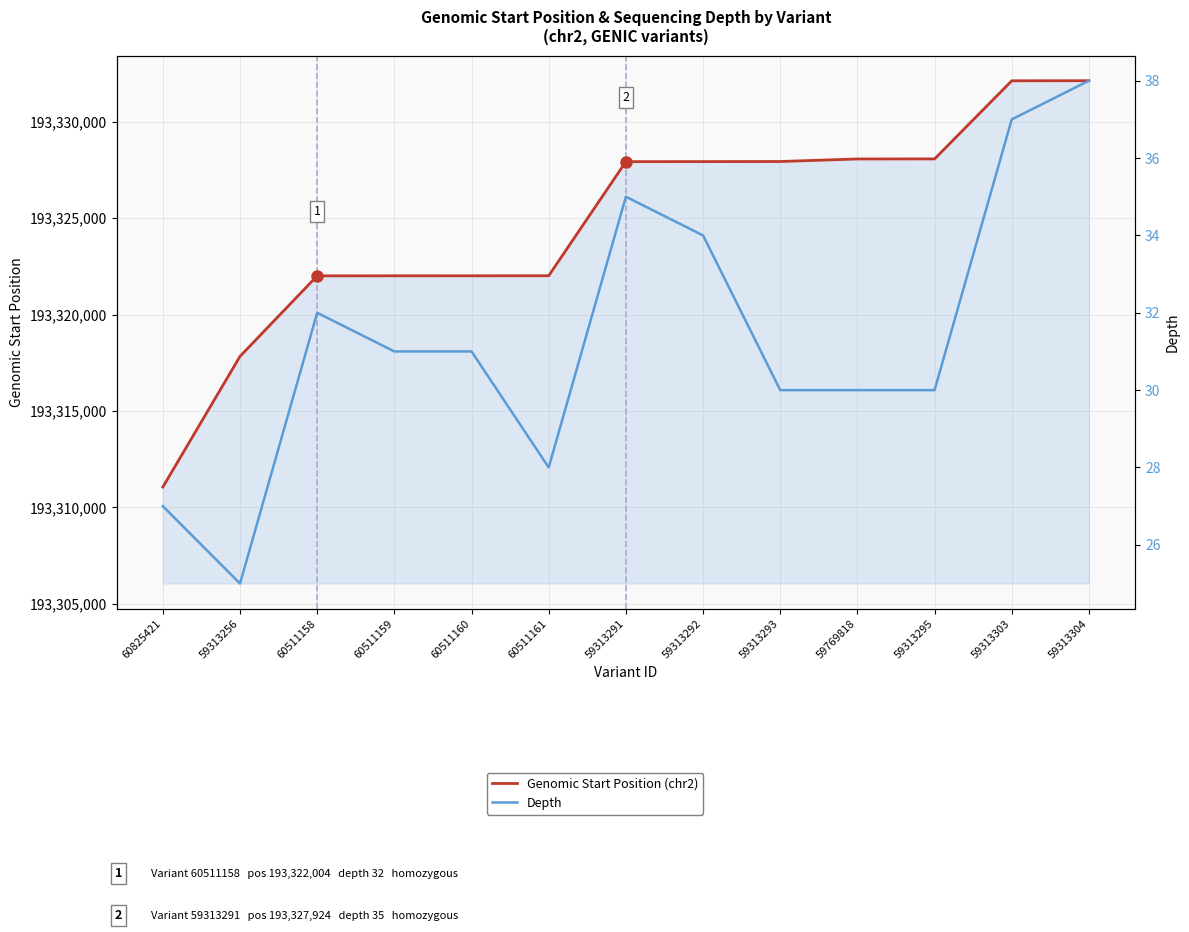

True or false: Depth has a value of 43 at 60511158.

False